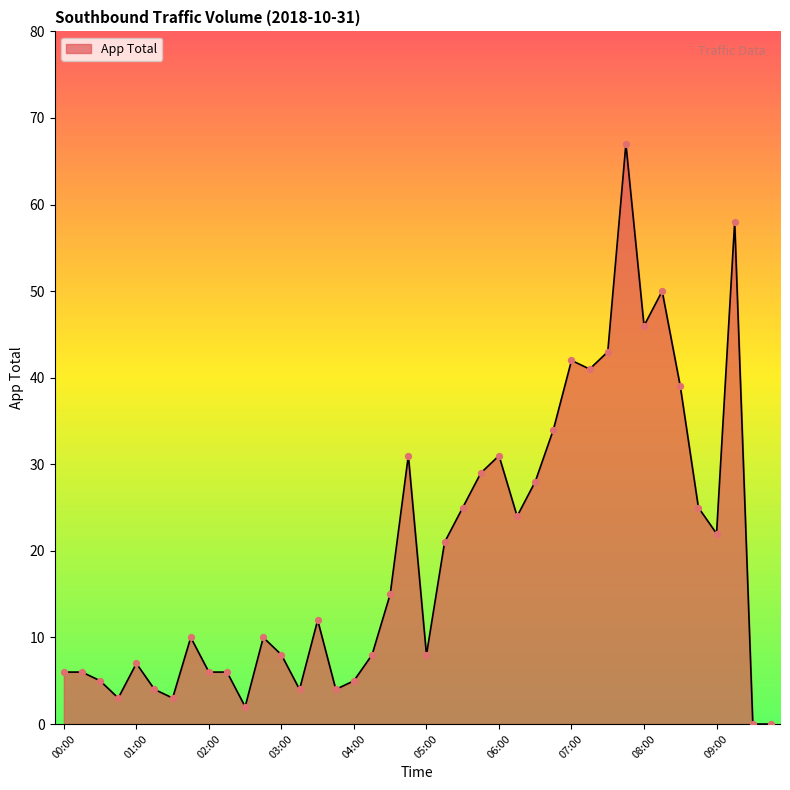

What is the difference between the maximum and minimum values?

67